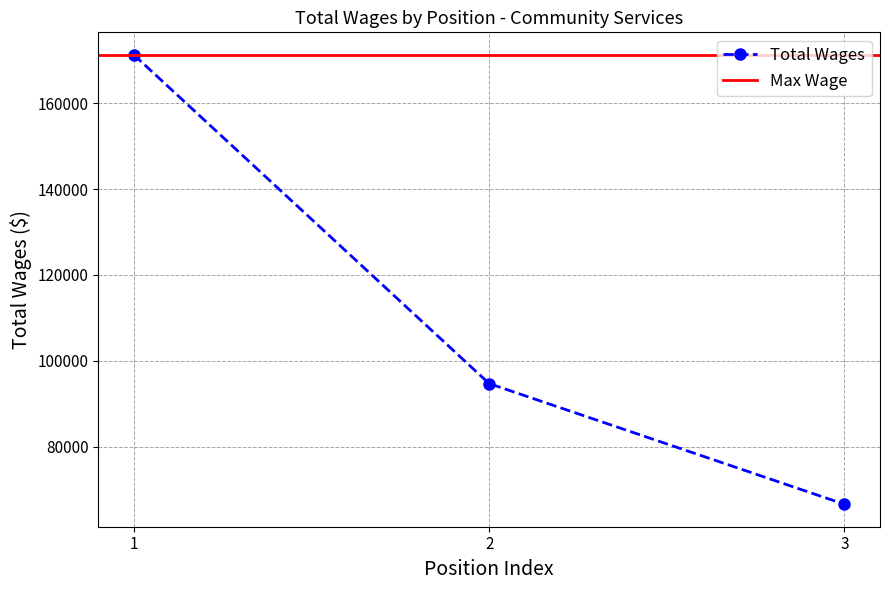

Count the number of data series in this chart.

1